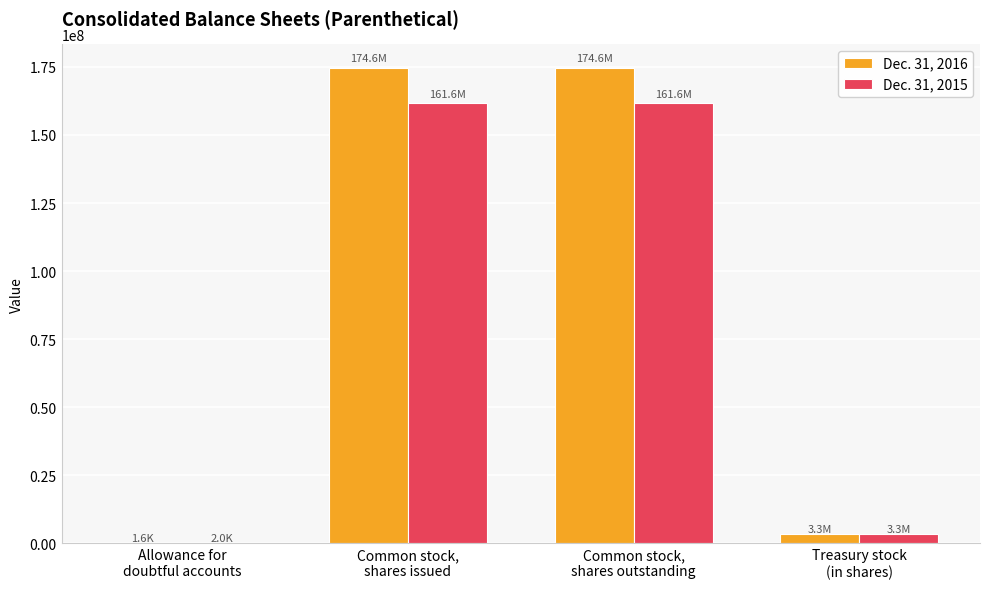

How many groups of bars are there?

4